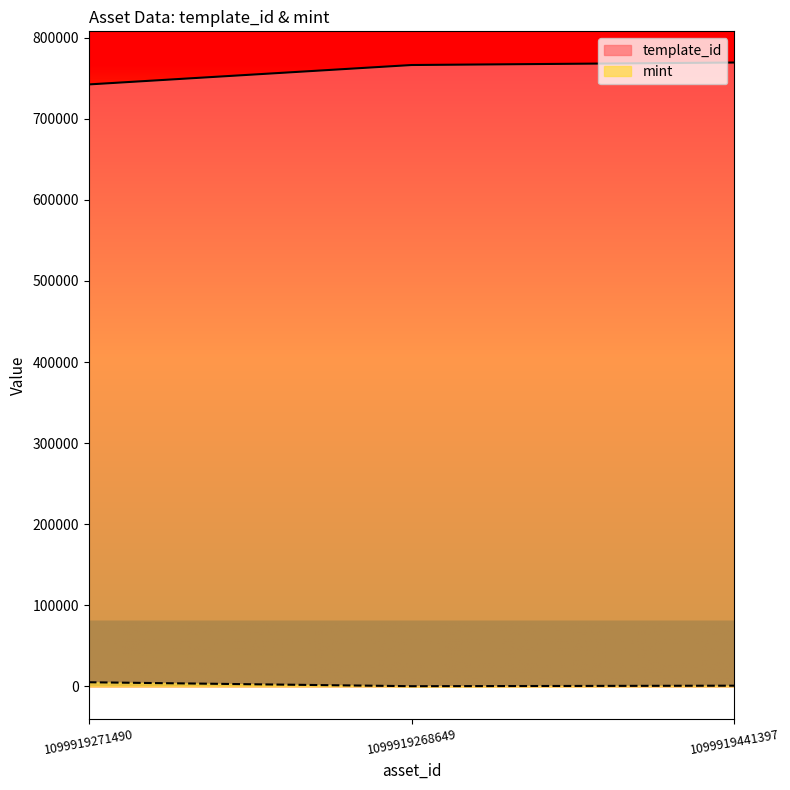

How many series are shown in this chart?

2